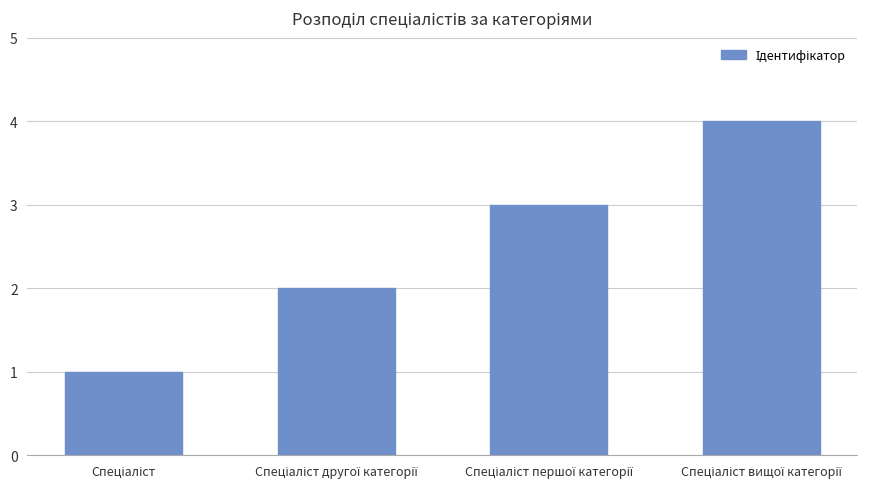

Count the values in the range 2 to 4.

3